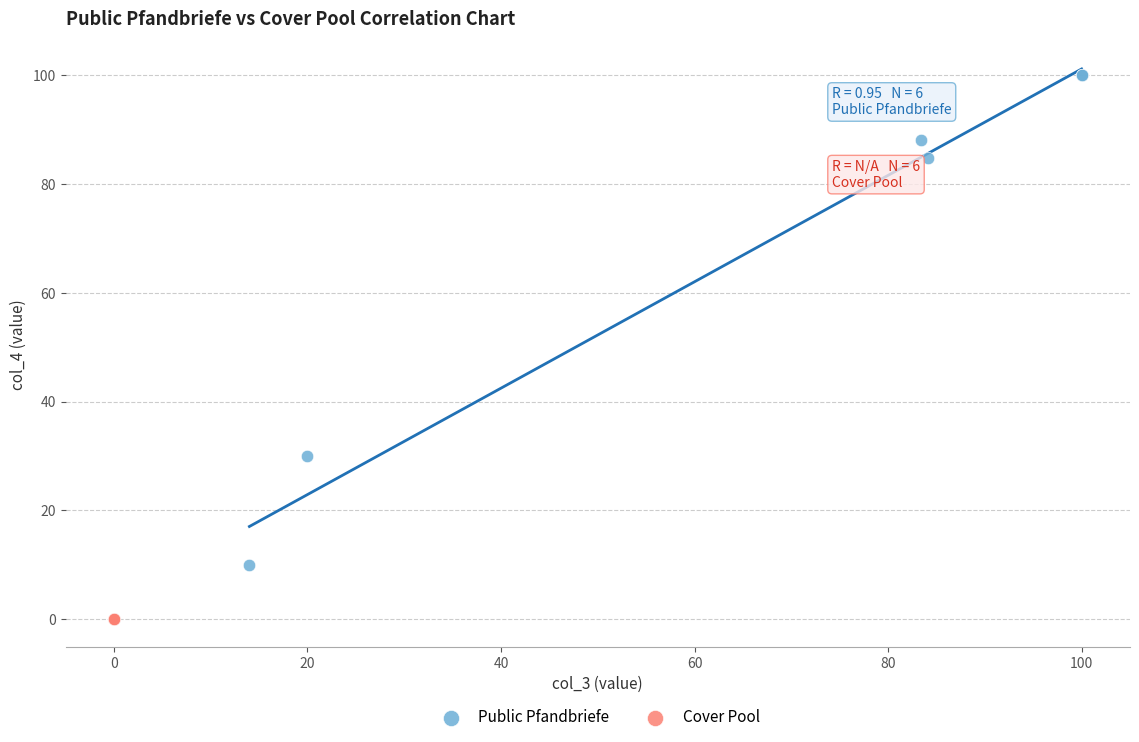

Which series contains the highest Y value?

Public Pfandbriefe